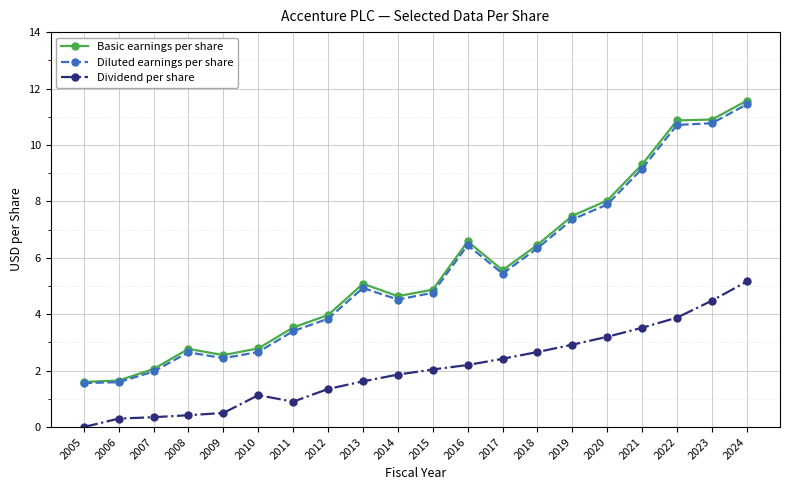

True or false: Dividend per share and Basic earnings per share cross at least once.

False